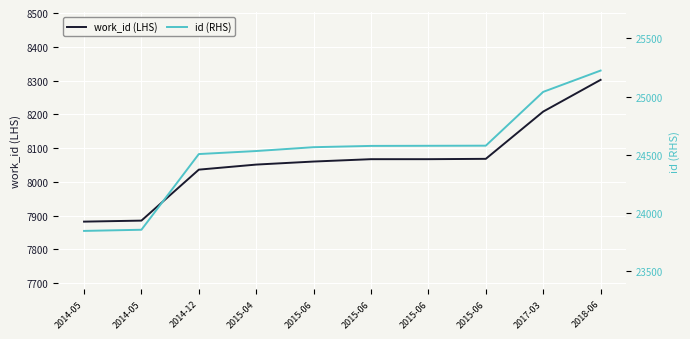

The value of id (RHS) at 2015-06 is 24577. True or false?

True